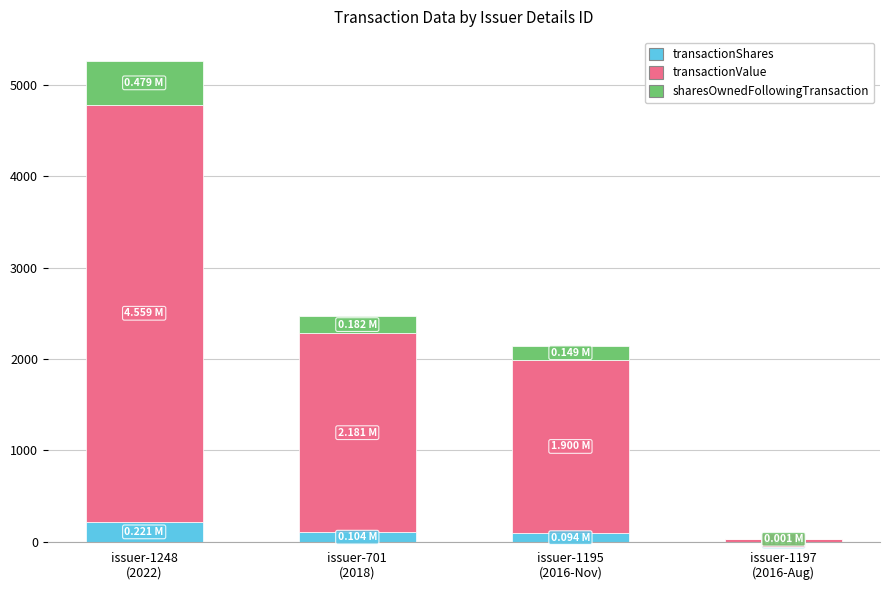

What is the sum of all transactionShares values?

420.5